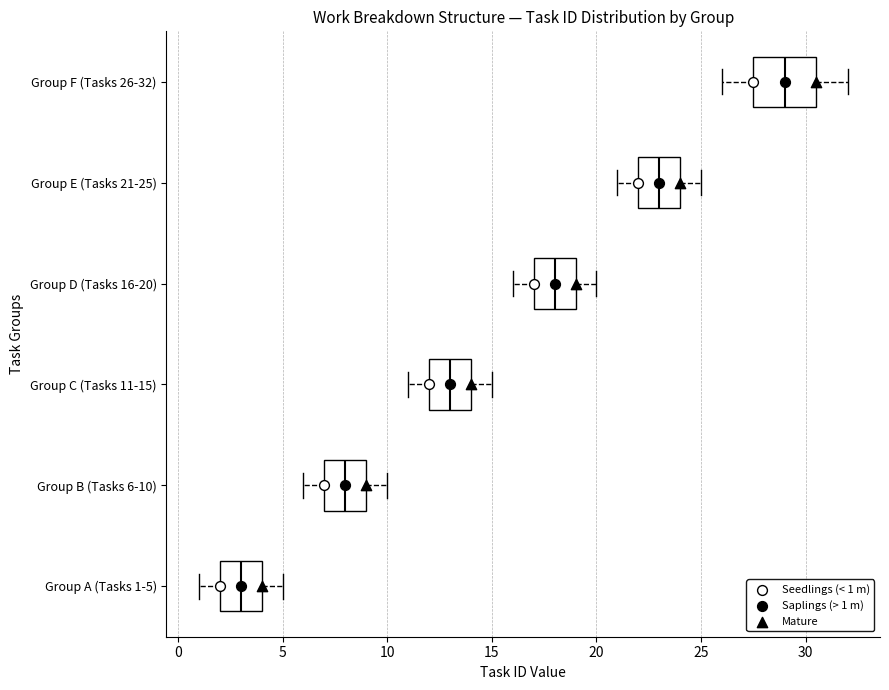

Which box's median line is the furthest to the right?

Group F (Tasks 26-32)